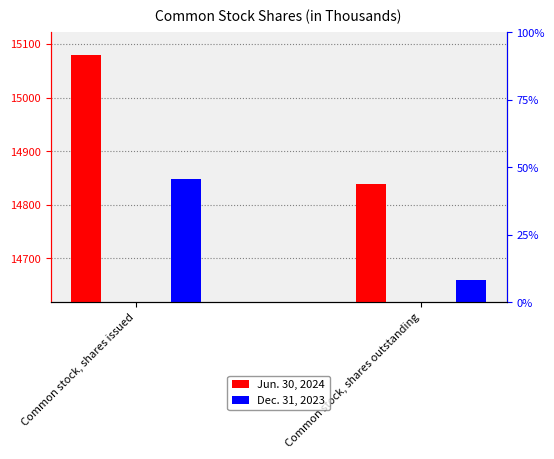

Which series has the largest total across all categories?

Jun. 30, 2024